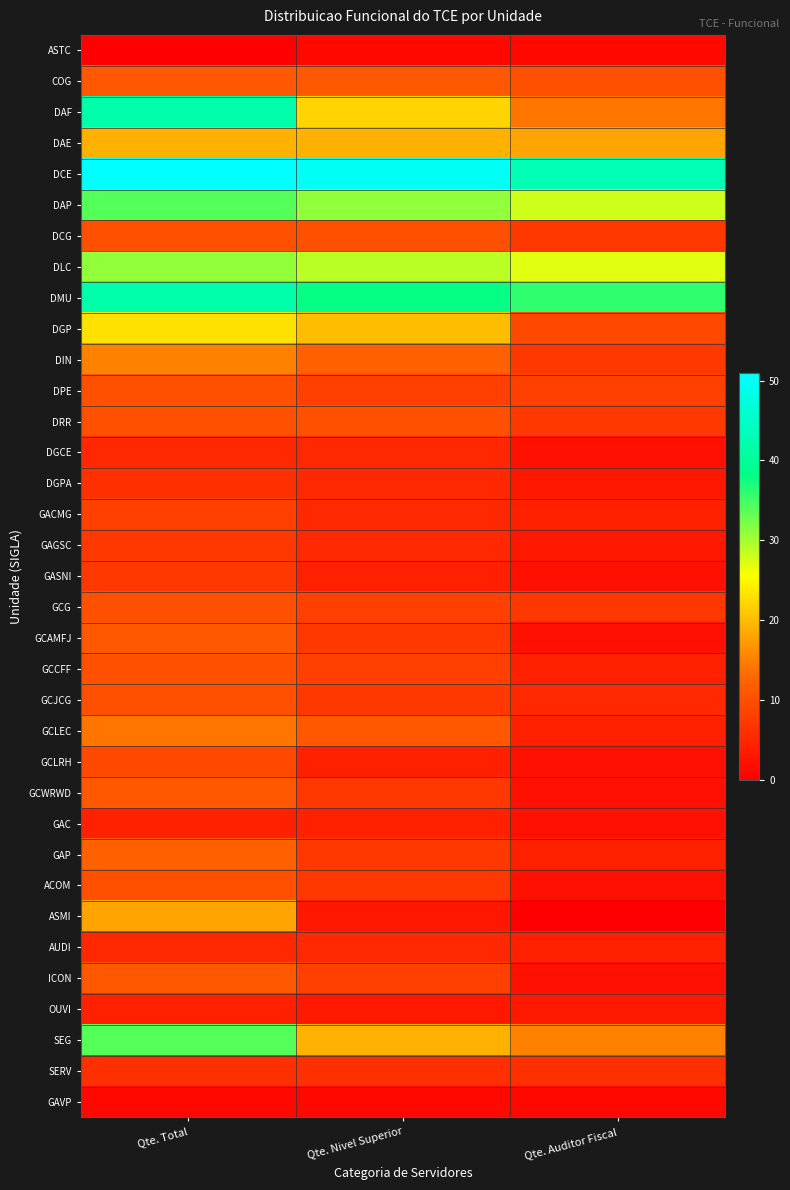

At Qte. Total, list the series in order from smallest to largest.

ASTC, GAVP, GAC, OUVI, DGCE, AUDI, DGPA, SERV, GAGSC, GASNI, GACMG, GCLRH, DCG, DPE, DRR, GCG, GCCFF, GCJCG, ACOM, COG, GCAMFJ, GCWRWD, ICON, GAP, GCLEC, DIN, ASMI, DAE, DGP, DLC, DAP, SEG, DAF, DMU, DCE